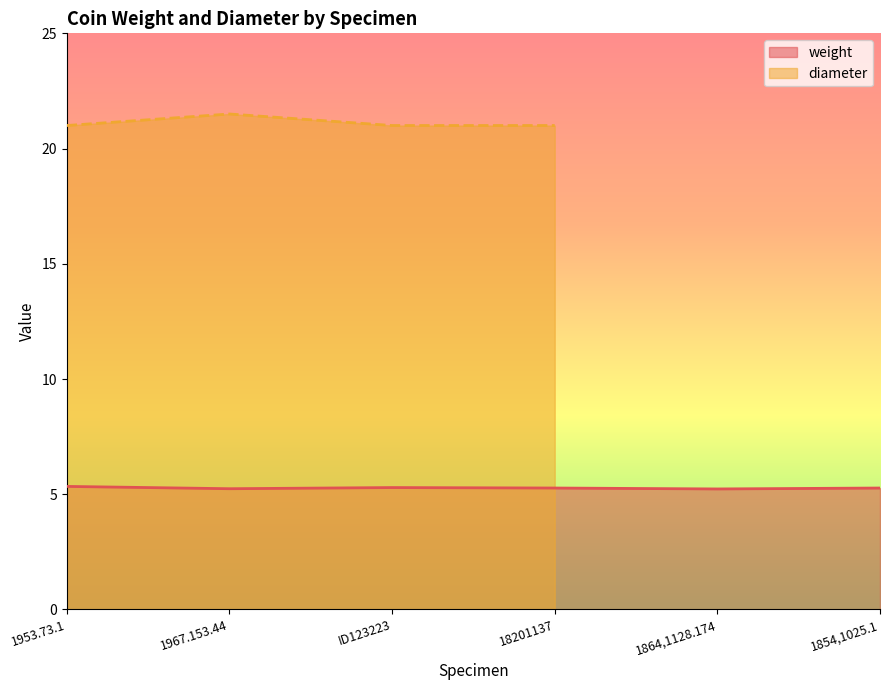

What is the lowest value of the weight series?

5.2